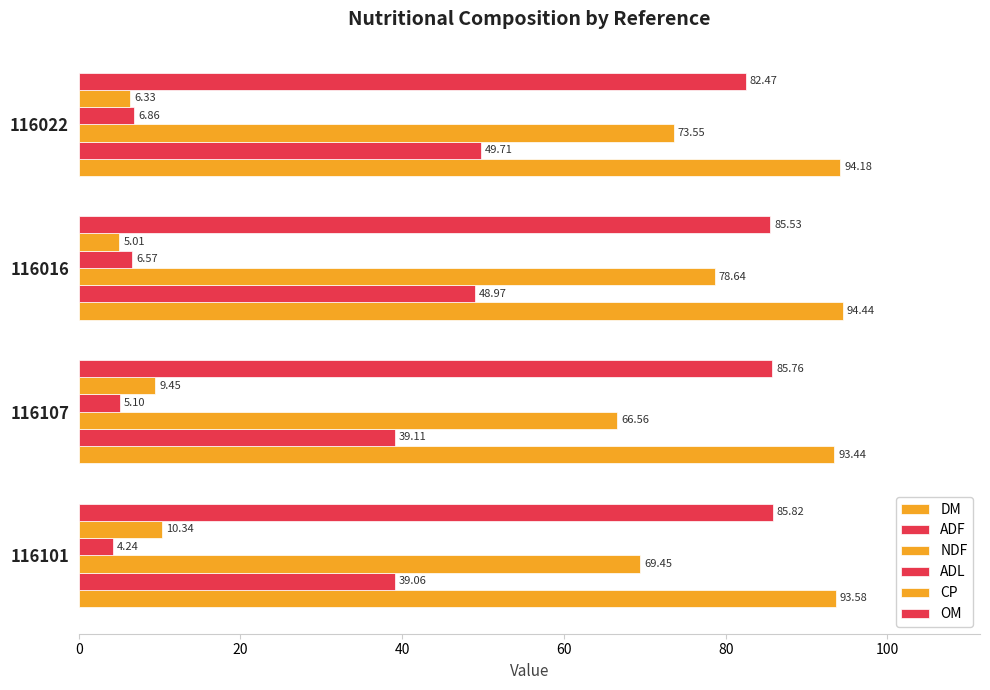

Rank the series by their maximum value, from highest to lowest.

DM, OM, NDF, ADF, CP, ADL